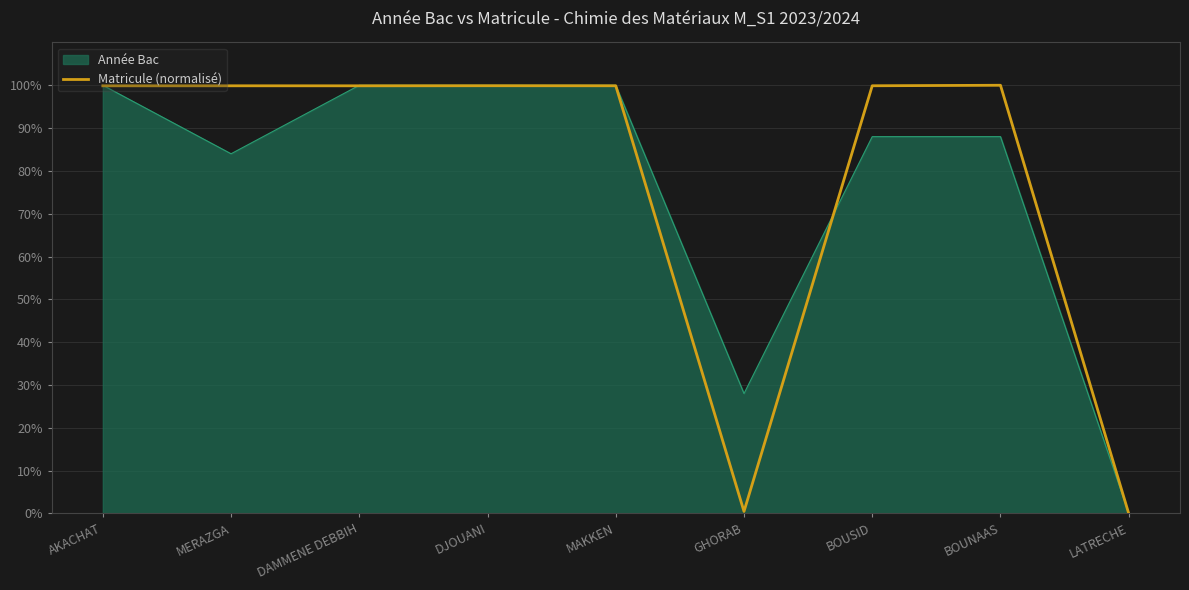

Does the chart have visible grid lines?

Yes